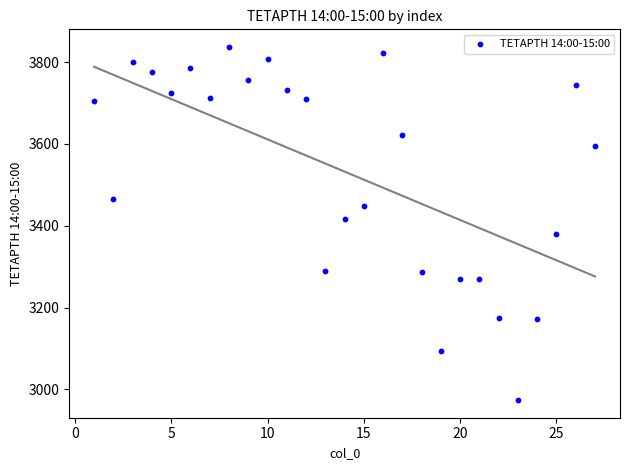

What Y value in the scatter plot is closest to 3405?

3417